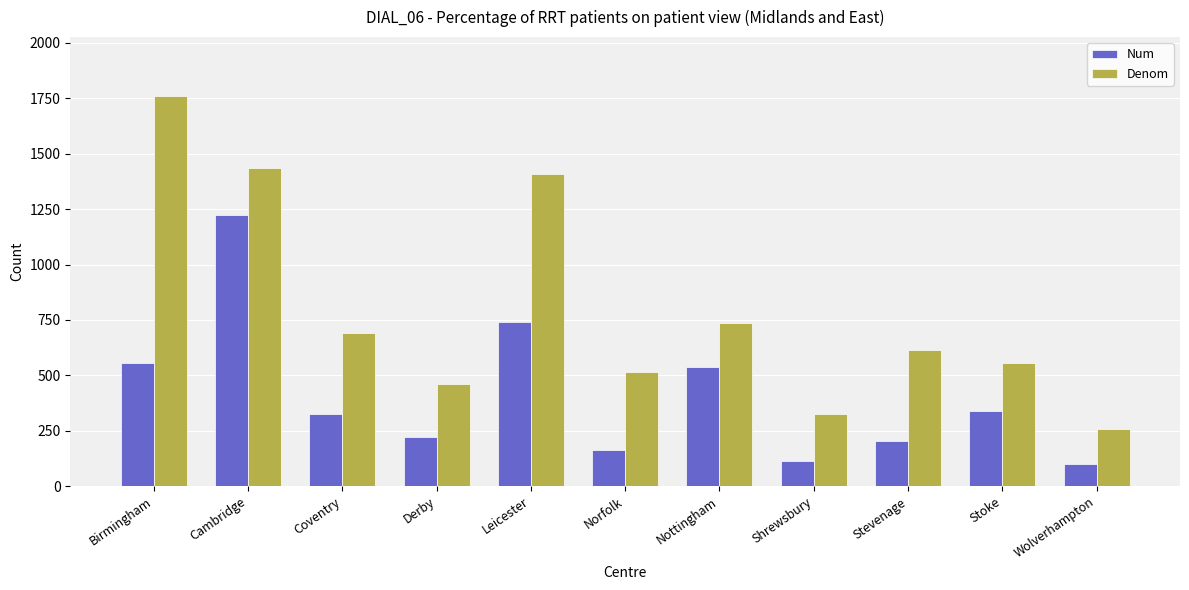

What is the difference between the highest and lowest values at Derby?

236